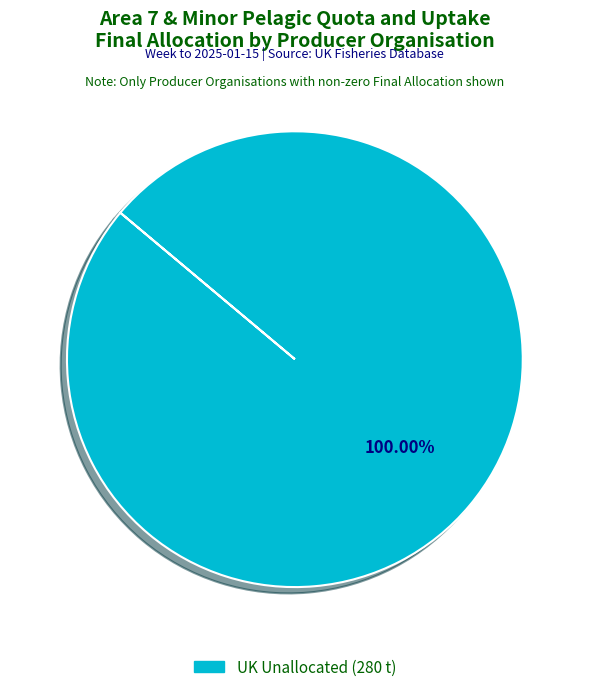

Does any single category account for the majority?

Yes